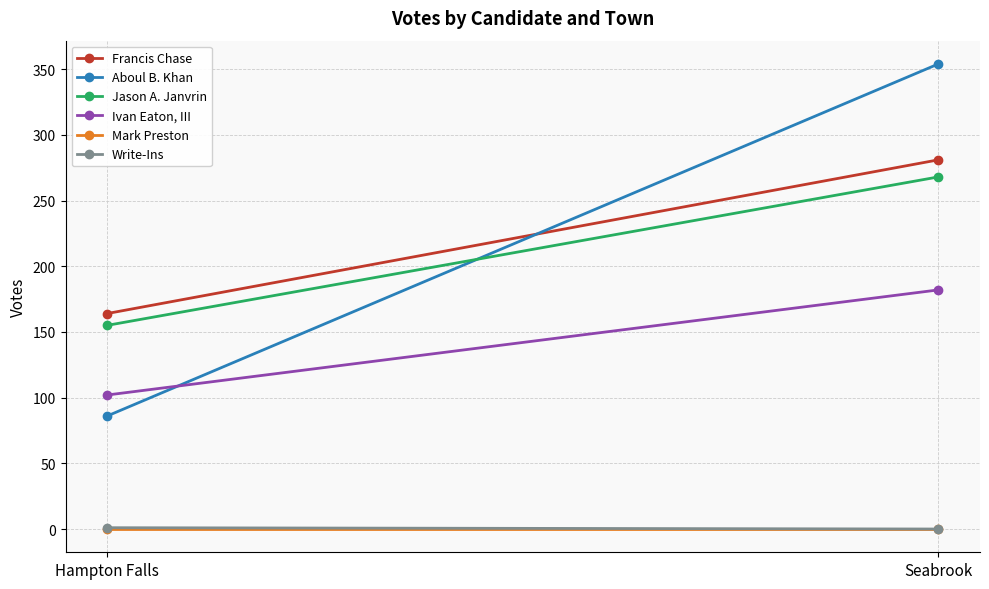

Which series changed the most between Hampton Falls and Seabrook?

Aboul B. Khan